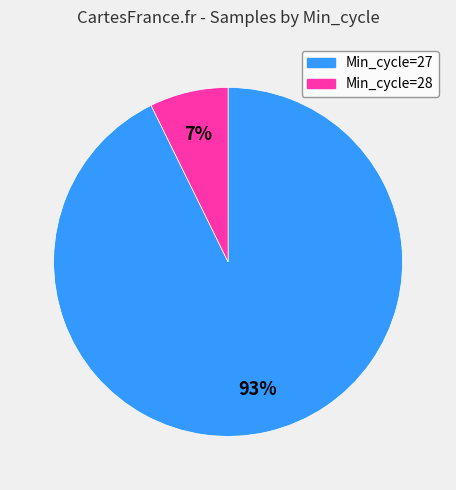

To the nearest percent, what is the average slice percentage?

50%